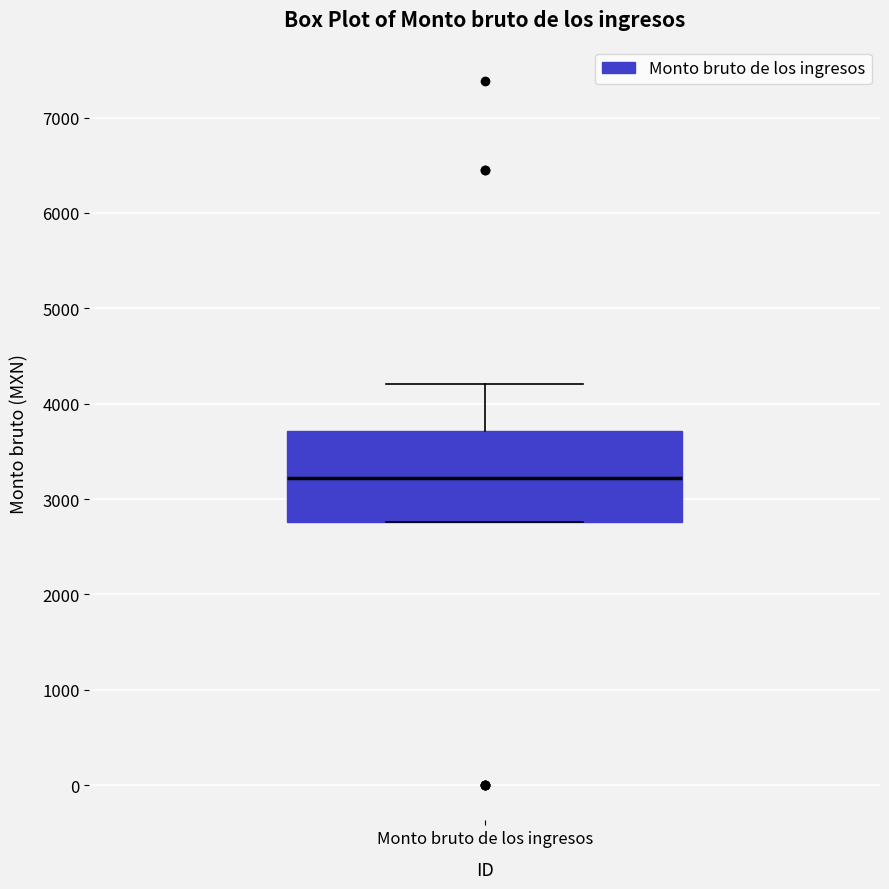

Transcribe this box plot: give where the median line is, the range the box spans, and where the two whiskers end, as read against the y-axis. The values are not printed on the chart, so give them approximately, as read against the axis.

median 3200, box 2800 to 3700, whiskers 2800 to 4200